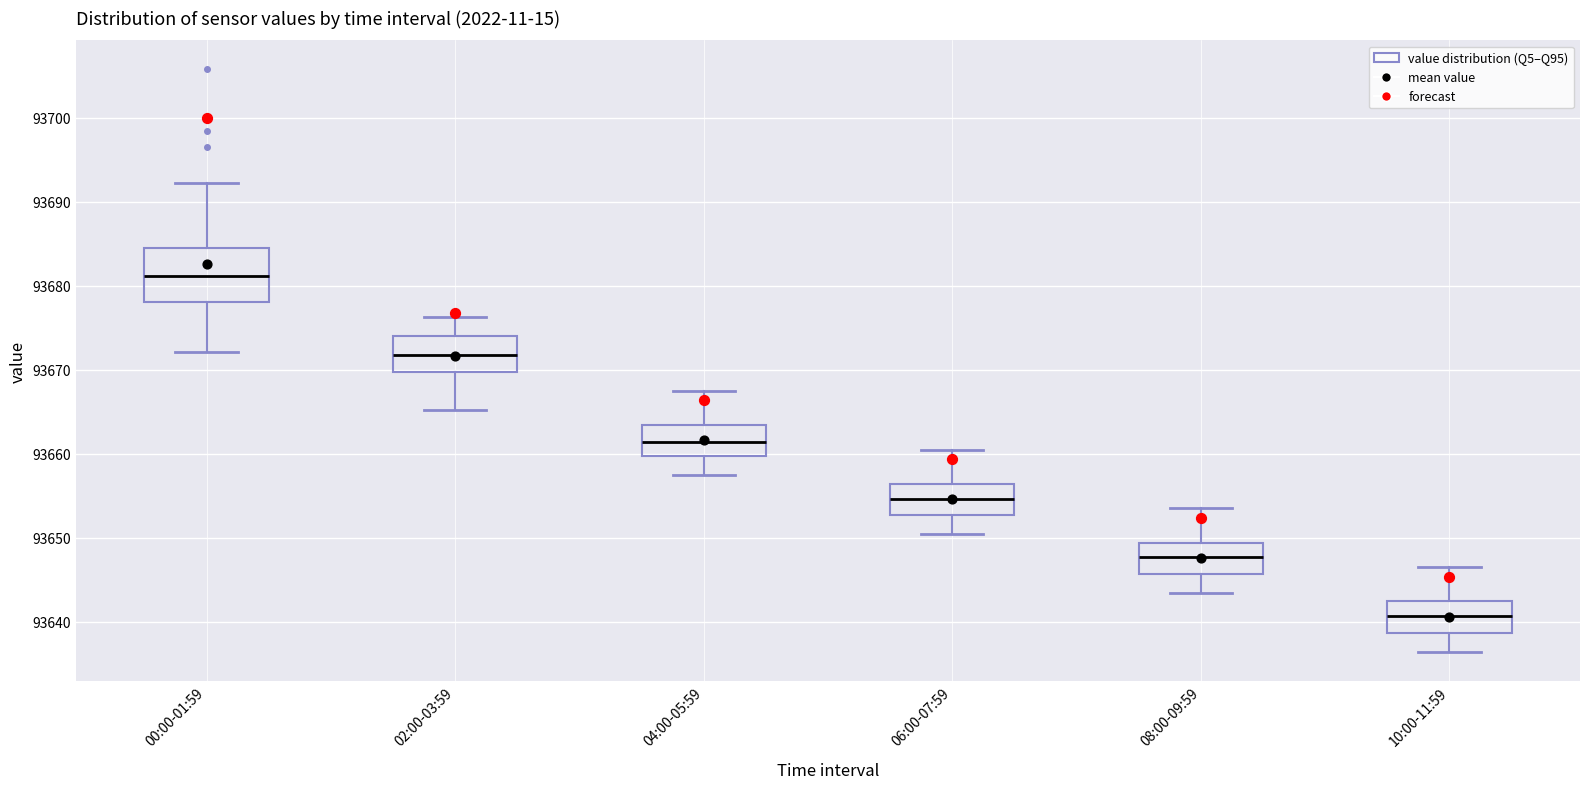

Which box's median line is the lowest?

10:00-11:59